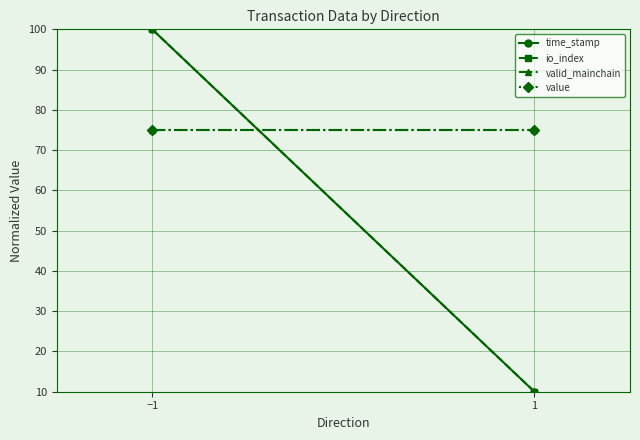

Reading left to right, extract all data points from this chart.

time_stamp: −1=100	1=10
io_index: −1=100	1=10
valid_mainchain: −1=75	1=75
value: −1=75	1=75